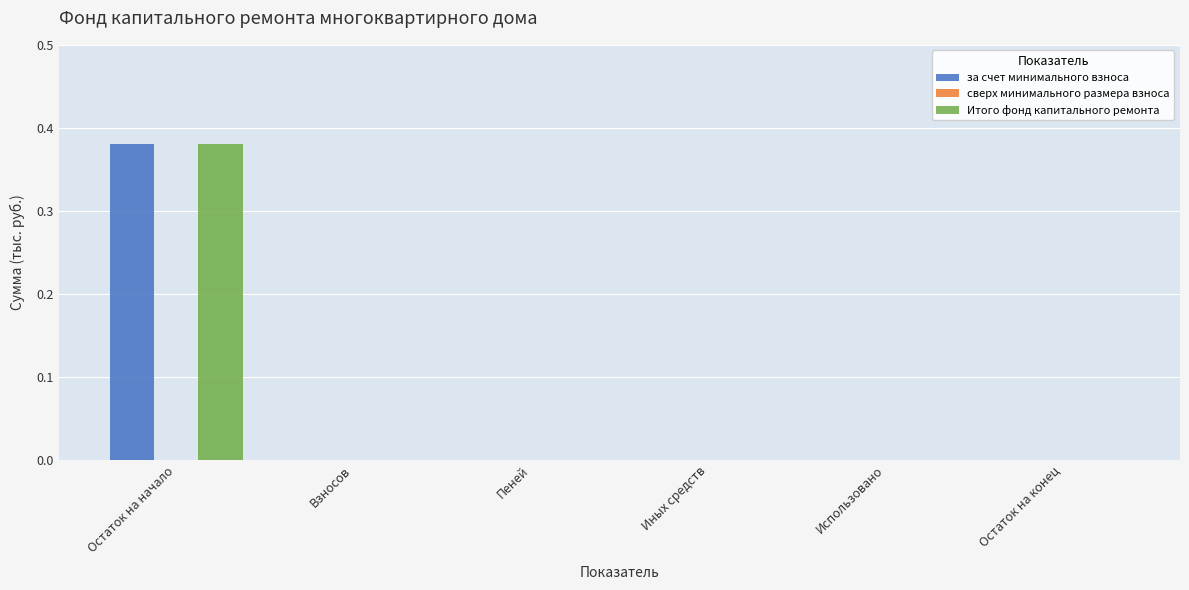

How many series are shown in this chart?

2